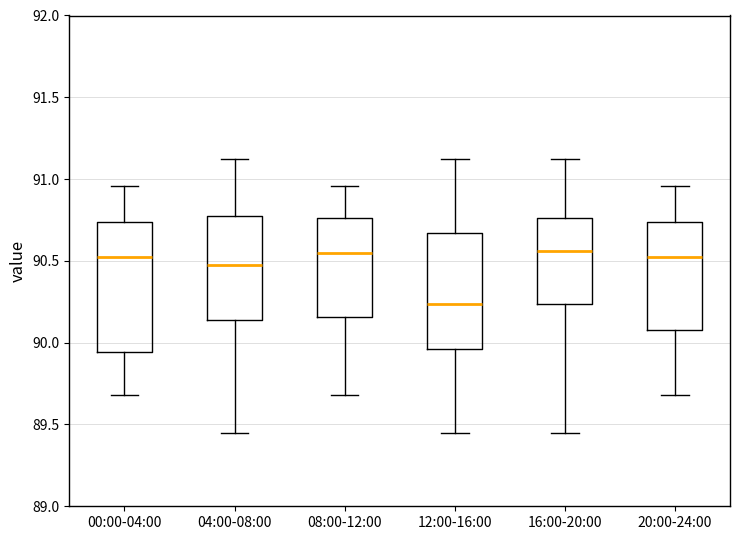

Where is the lower edge of the box for 16:00-20:00 on the y-axis? The values are not printed on the chart, so give them approximately, as read against the axis.

90.25